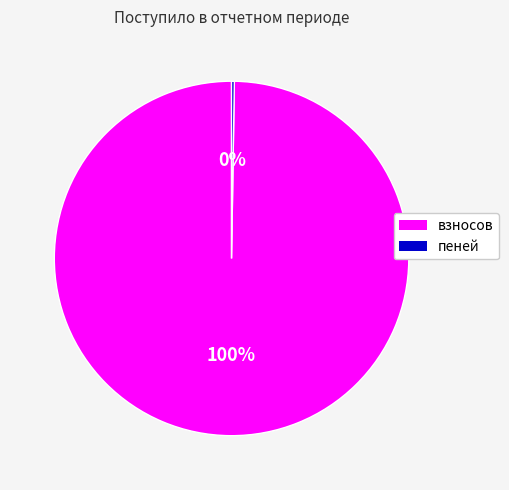

Which slice is the largest?

взносов